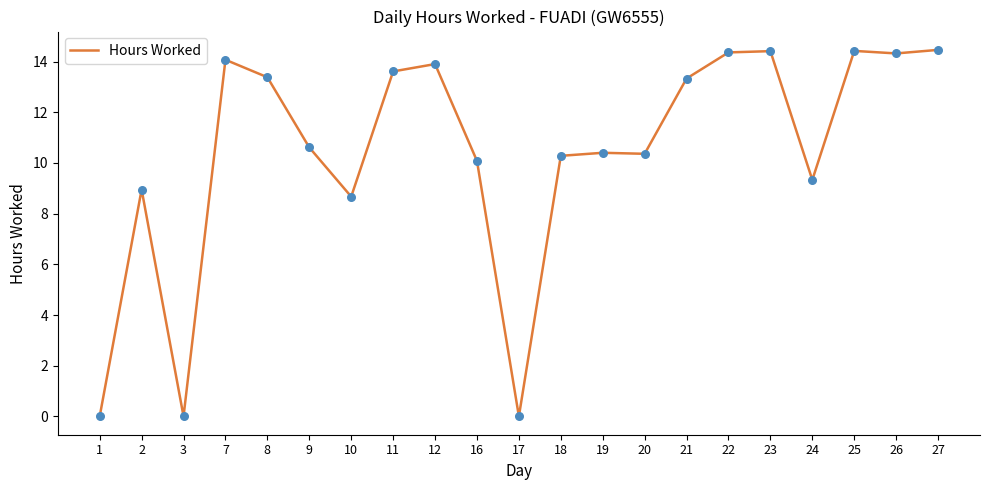

Between 8 and 16, which is larger?

8